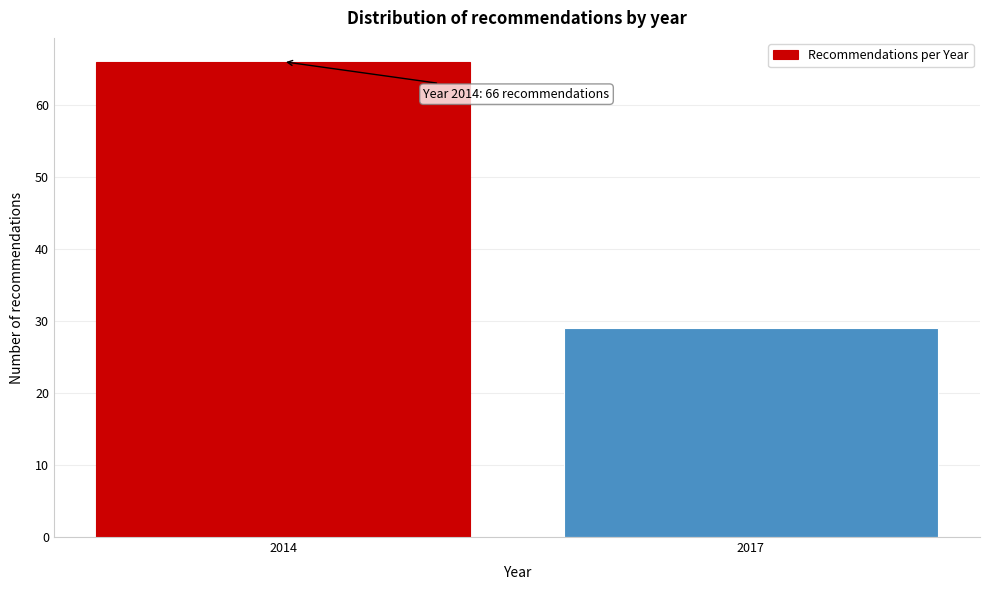

Reading left to right, list all the values displayed in this chart.

66	29